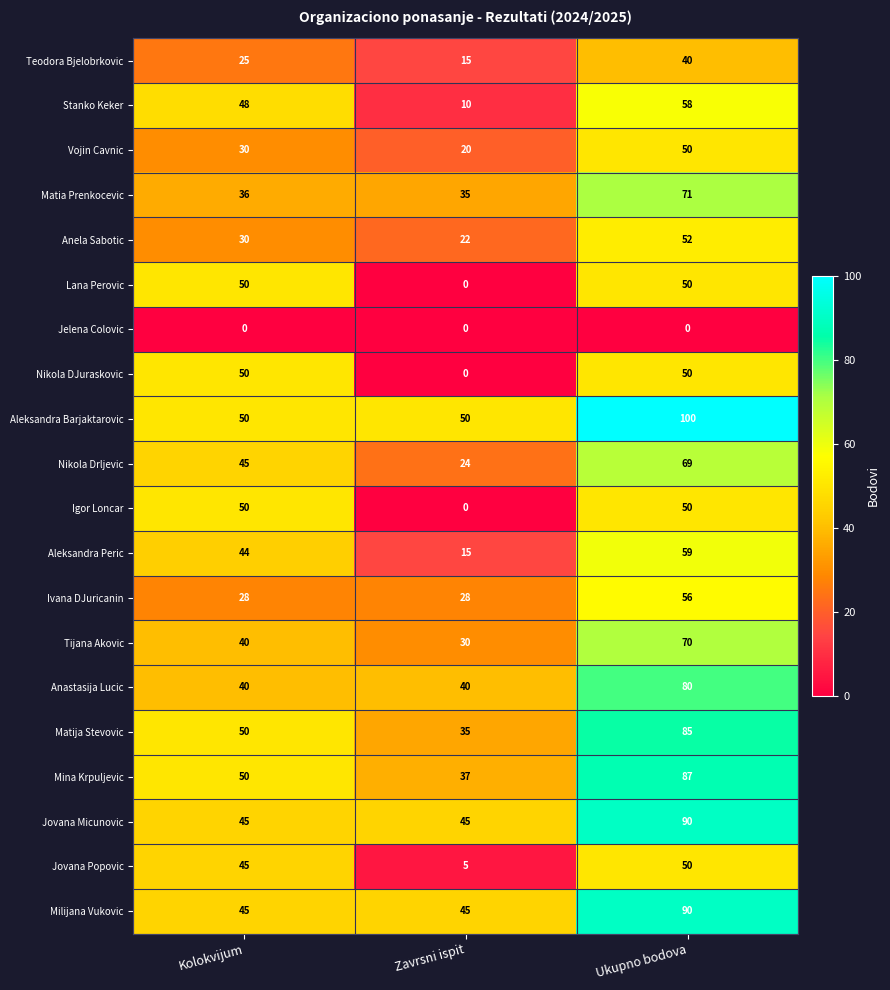

Read the Ivana DJuricanin value at Zavrsni ispit, to the nearest 10.

30